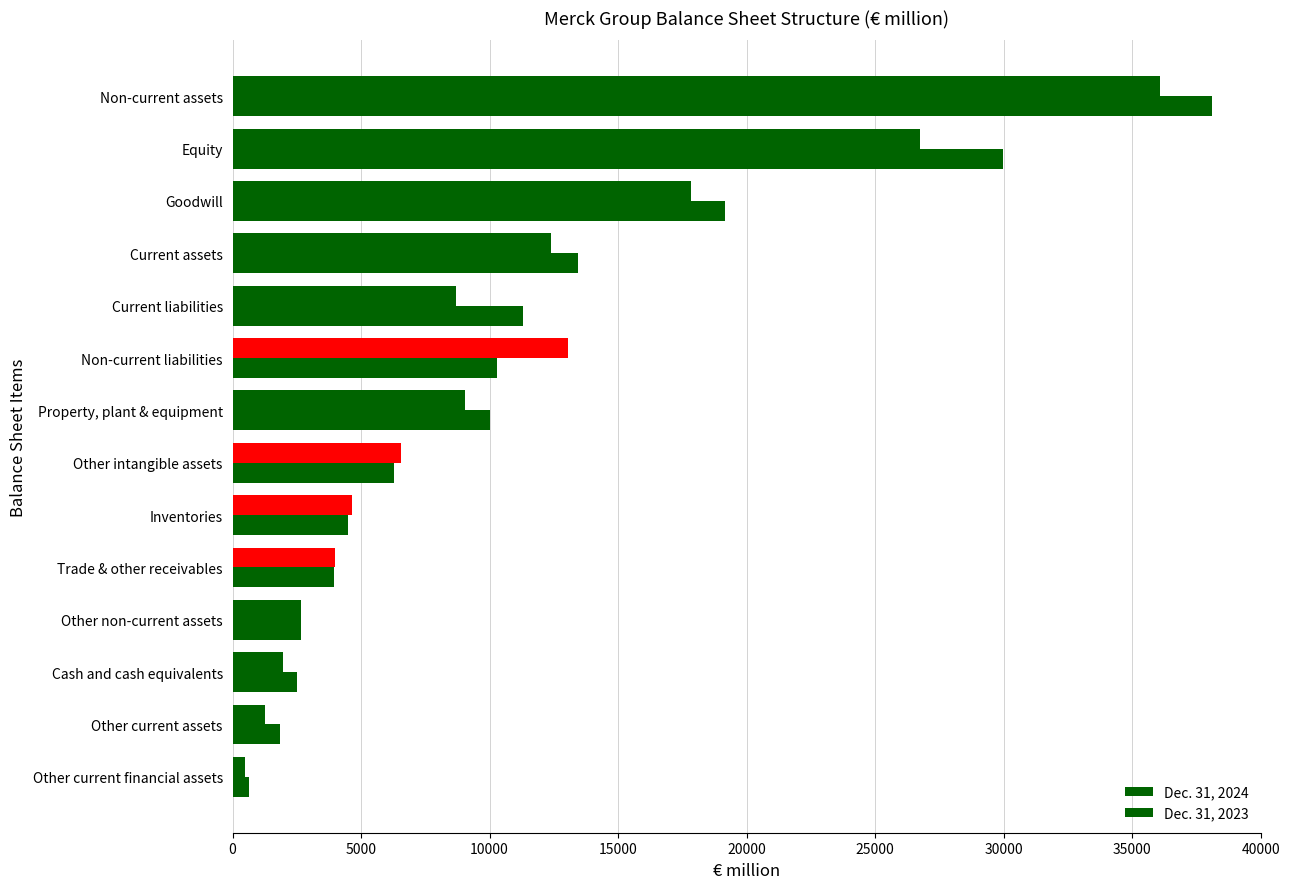

How many series are shown in this chart?

2